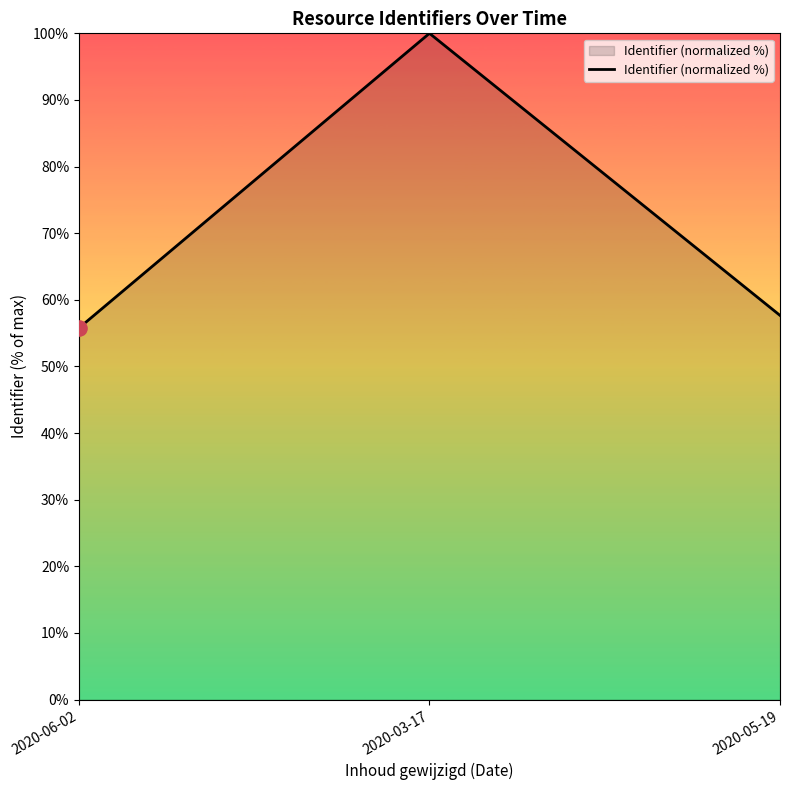

What is the ratio of the value at 2020-06-02 to the value at 2020-05-19?

1.0